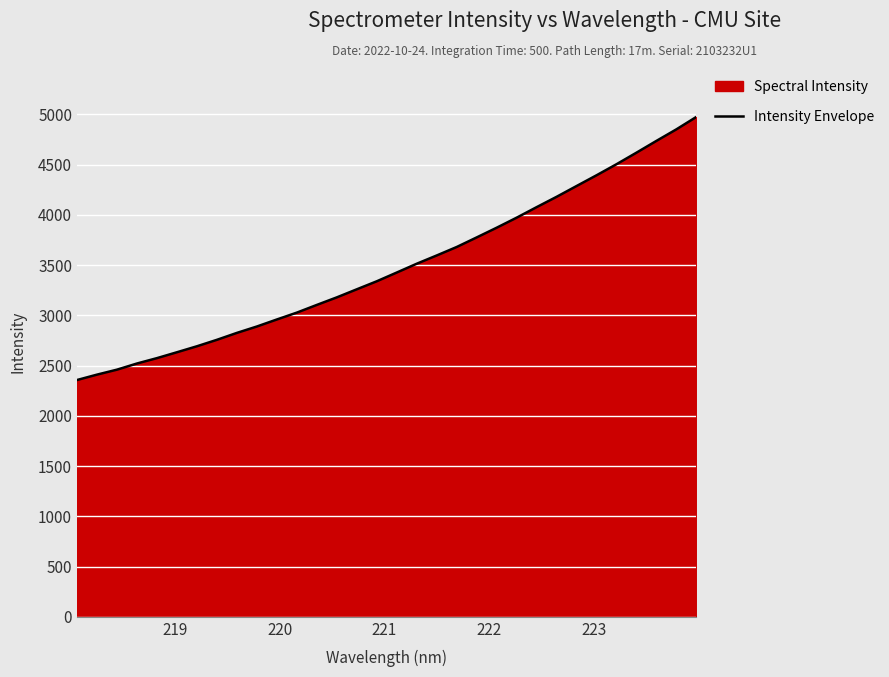

What is the greatest value displayed?

4975.1